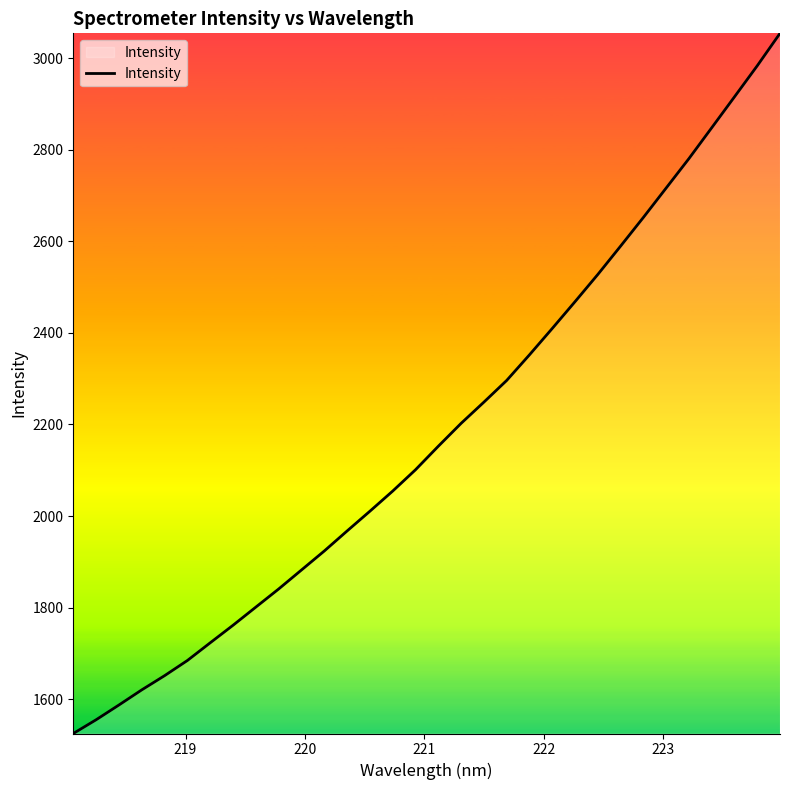

What is the greatest value displayed?

3053.9